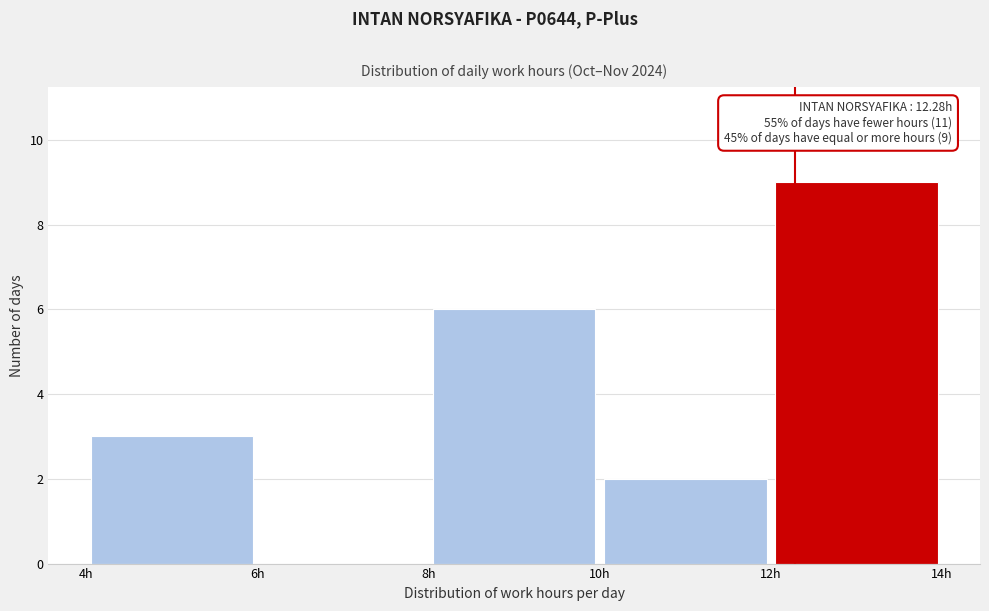

Which range on the x-axis has the tallest bar?

12 to 14